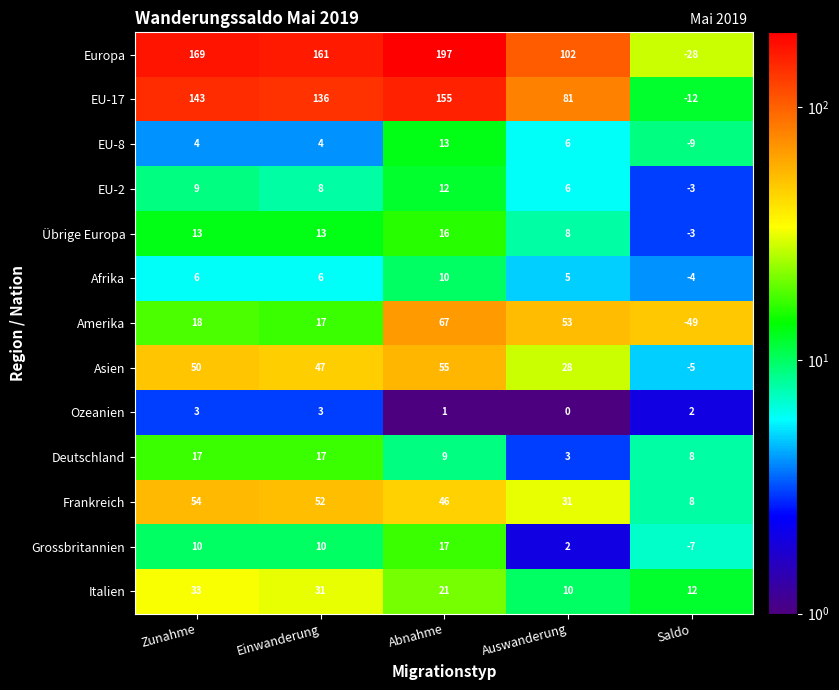

Which series has the widest spread of values?

Europa